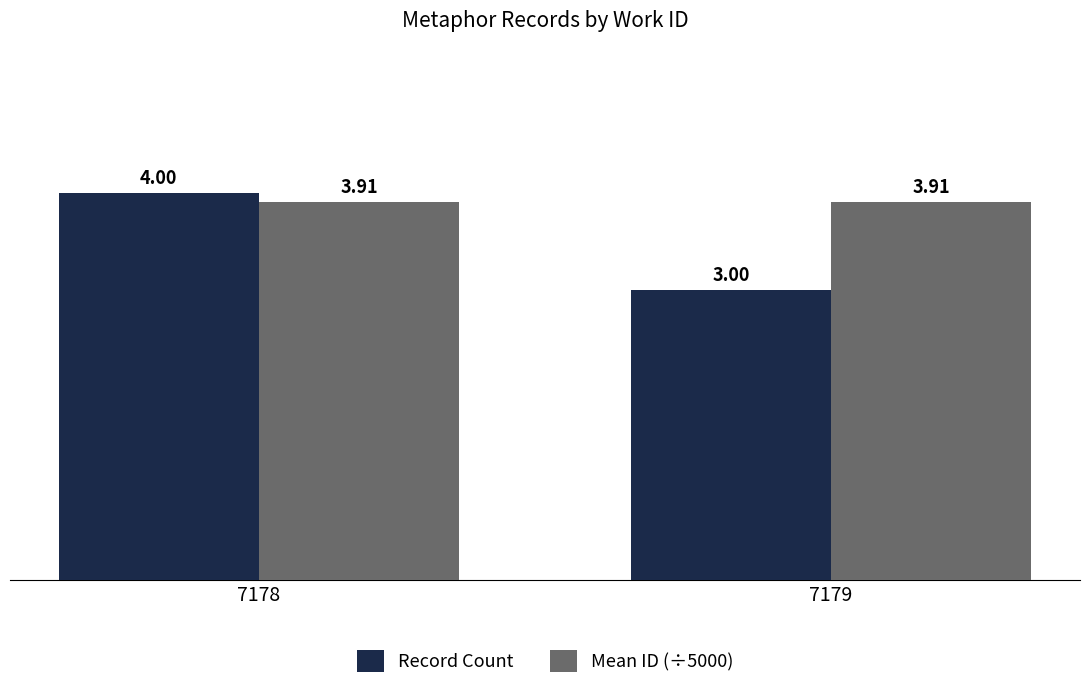

Reading right to left, transcribe all the data shown in this chart.

Record Count: 7179=3.0	7178=4.0
Mean ID (÷5000): 7179=3.9	7178=3.9